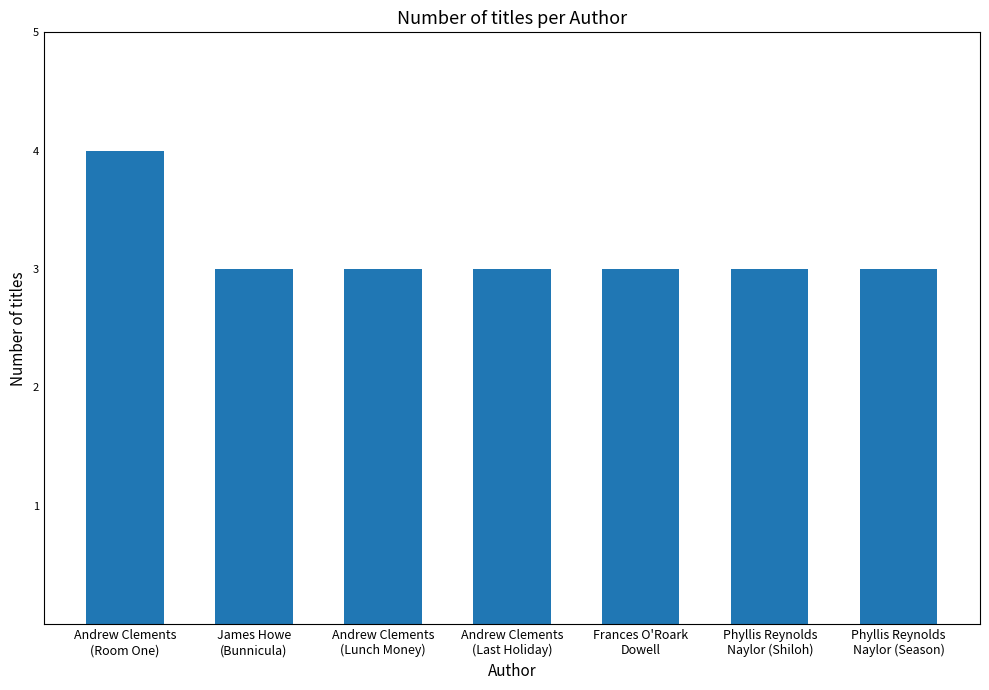

What is the ratio of the value at Andrew Clements
(Room One) to the value at Phyllis Reynolds
Naylor (Season)?

1.3